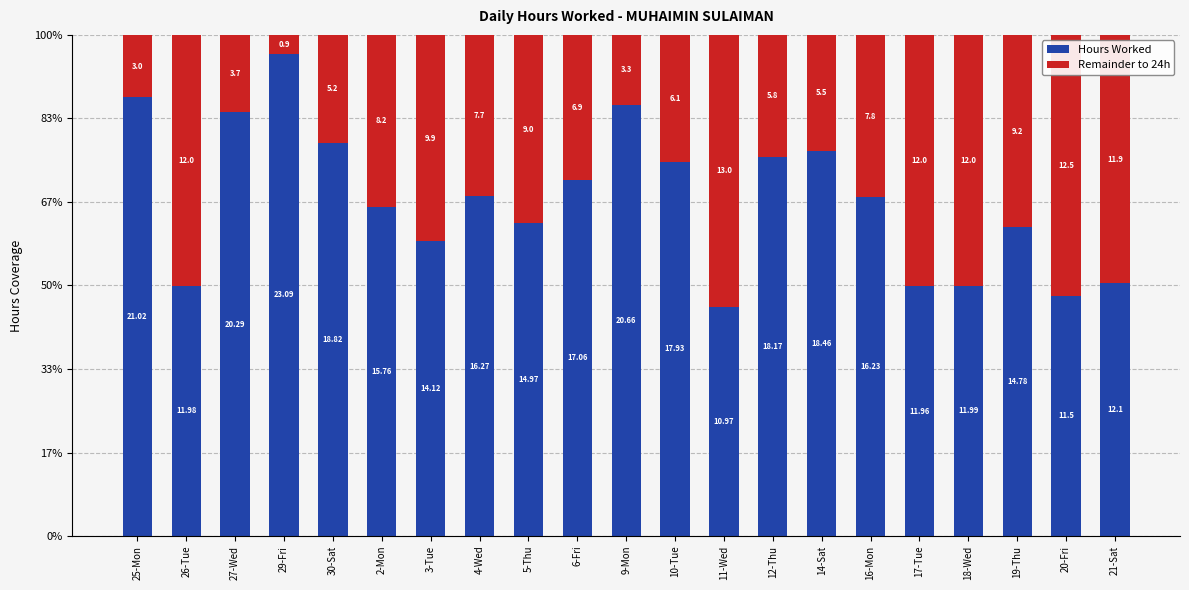

What is the sum of all Remainder to 24h values?

165.9